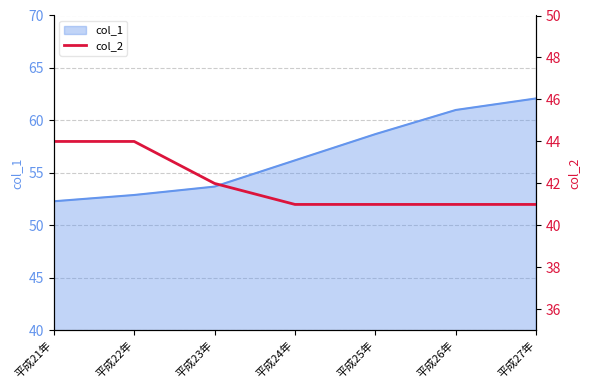

What is the label of the 3rd point from the right?

平成25年